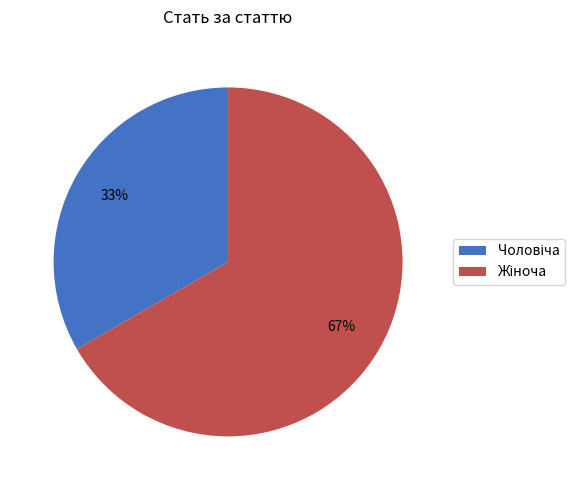

Is there a majority slice in this chart?

Yes